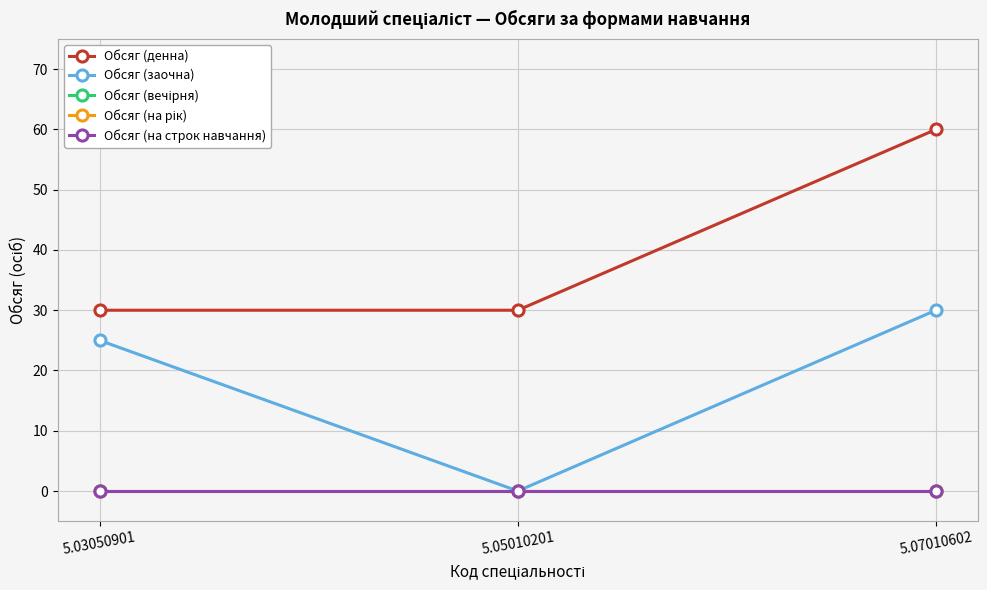

Reading right to left, what are all the values shown in this chart?

Обсяг (денна): 60	30	30
Обсяг (заочна): 30	0	25
Обсяг (вечірня): 0	0	0
Обсяг (на рік): 0	0	0
Обсяг (на строк навчання): 0	0	0